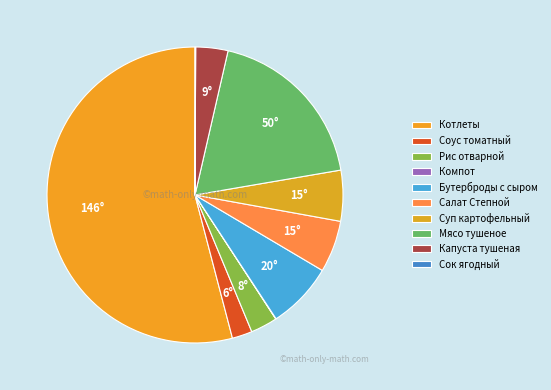

Count the number of slices in the pie.

10